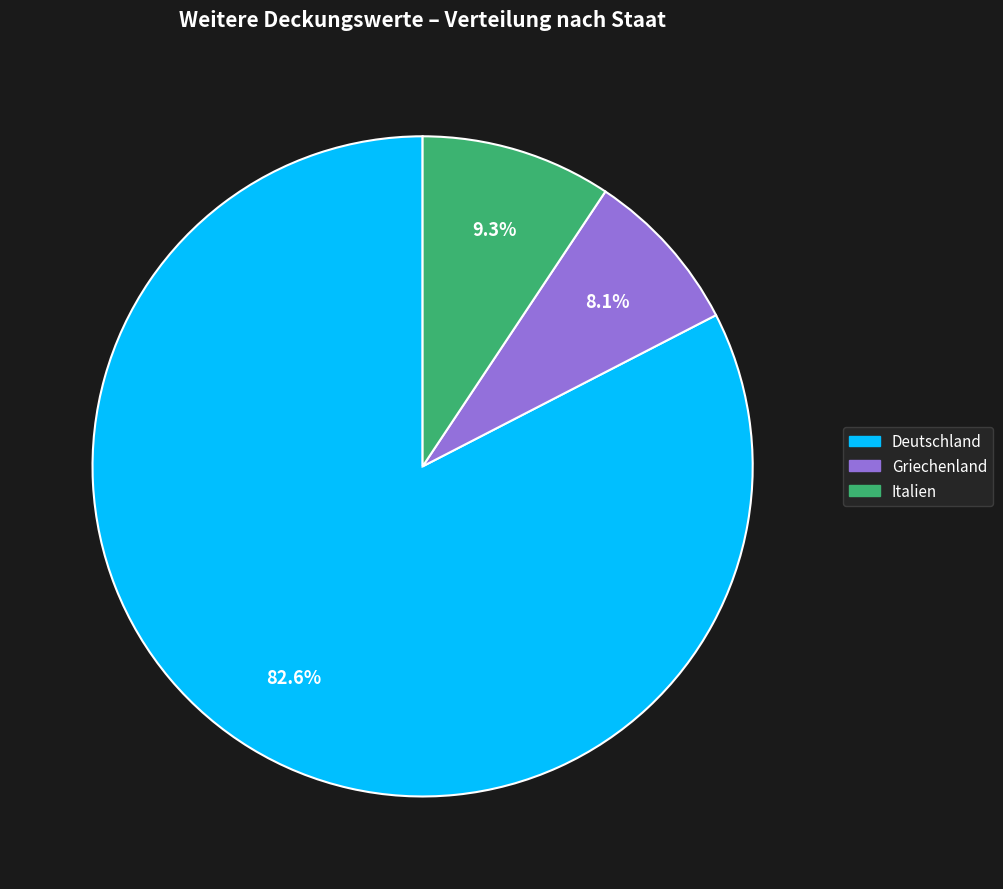

Which category has the biggest portion of the pie?

Deutschland